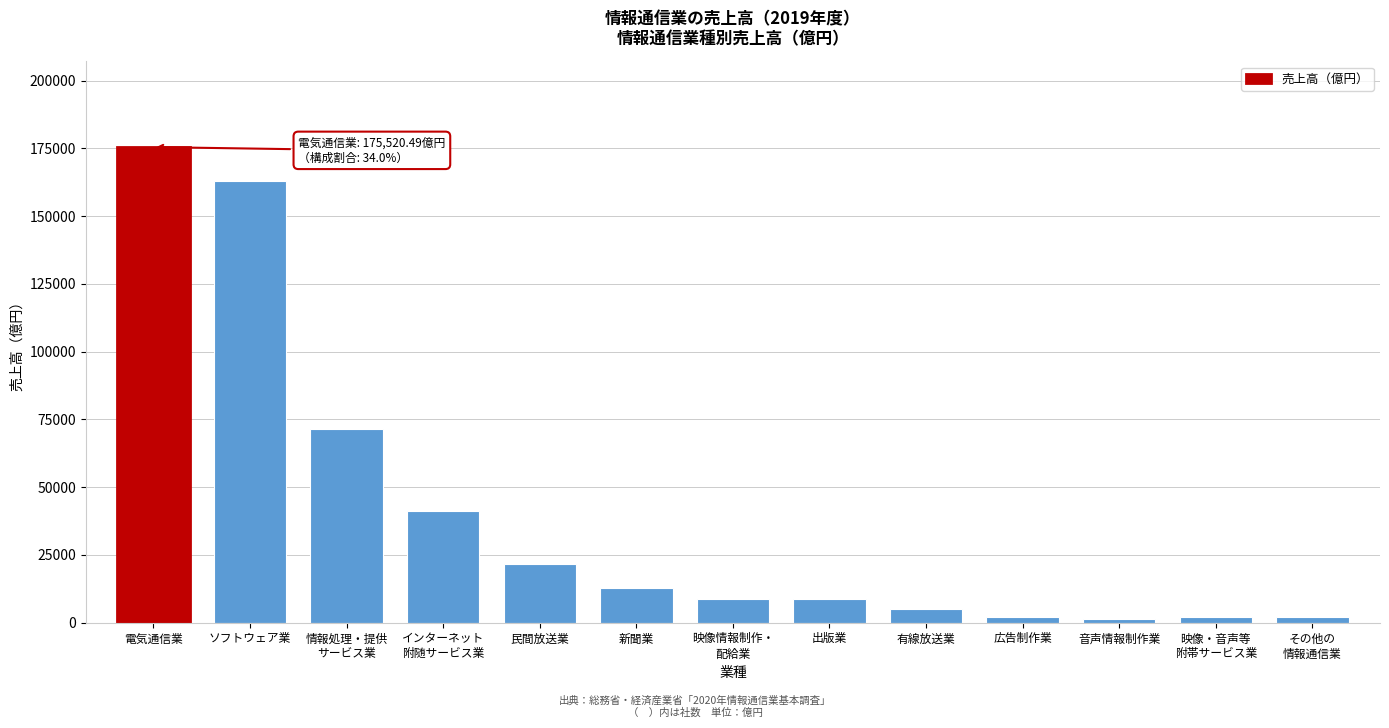

What is the maximum value shown in the chart?

175520.5